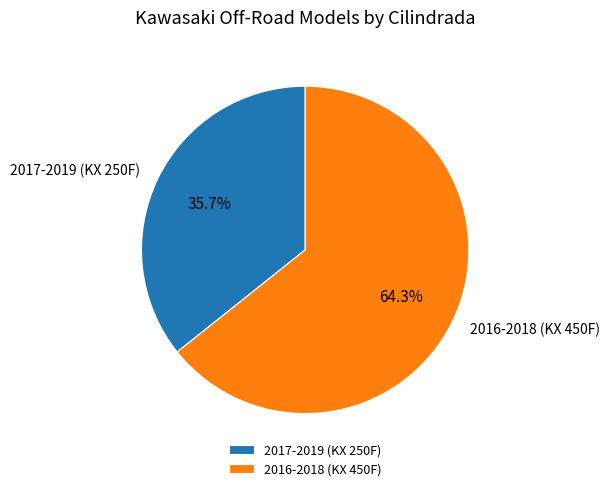

To the nearest percent, what is the difference between the 2017-2019 (KX 250F) and 2016-2018 (KX 450F) slice percentages?

29%